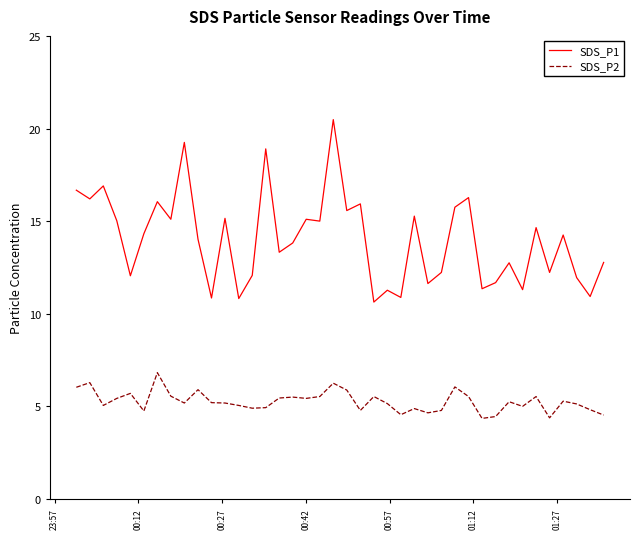

Which series has the widest spread of values?

SDS_P1